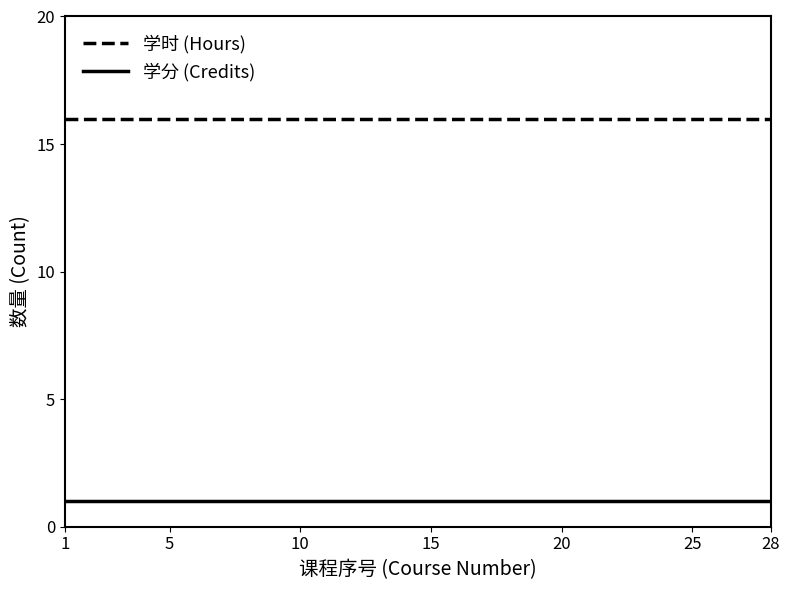

True or false: 学分 (Credits) and 学时 (Hours) intersect in this chart.

False